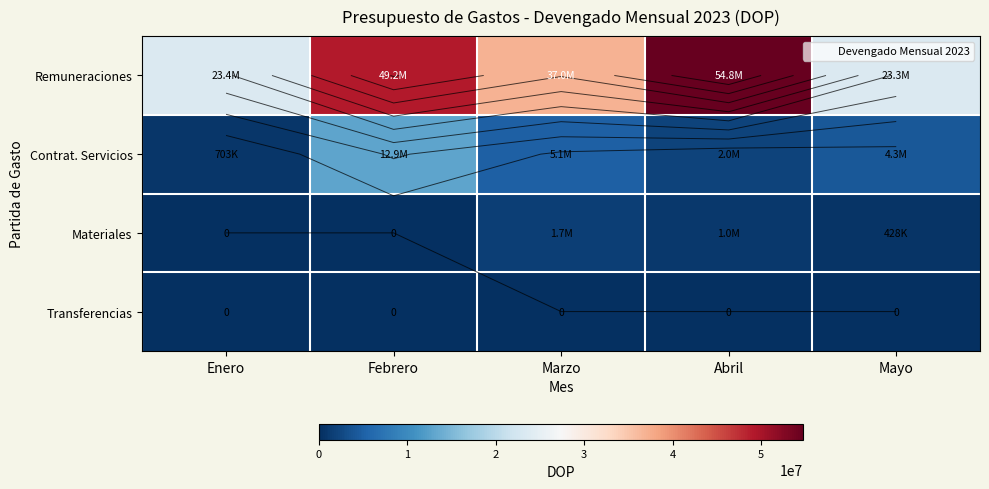

Which series has the widest spread of values?

Remuneraciones